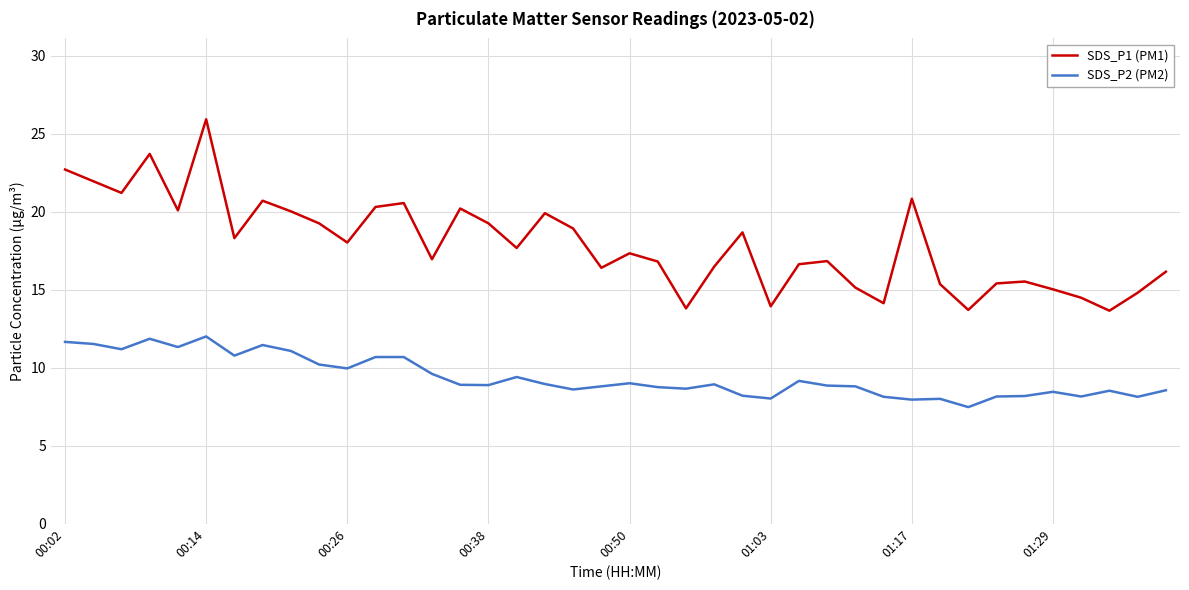

Which series has the largest total across all categories?

SDS_P1 (PM1)